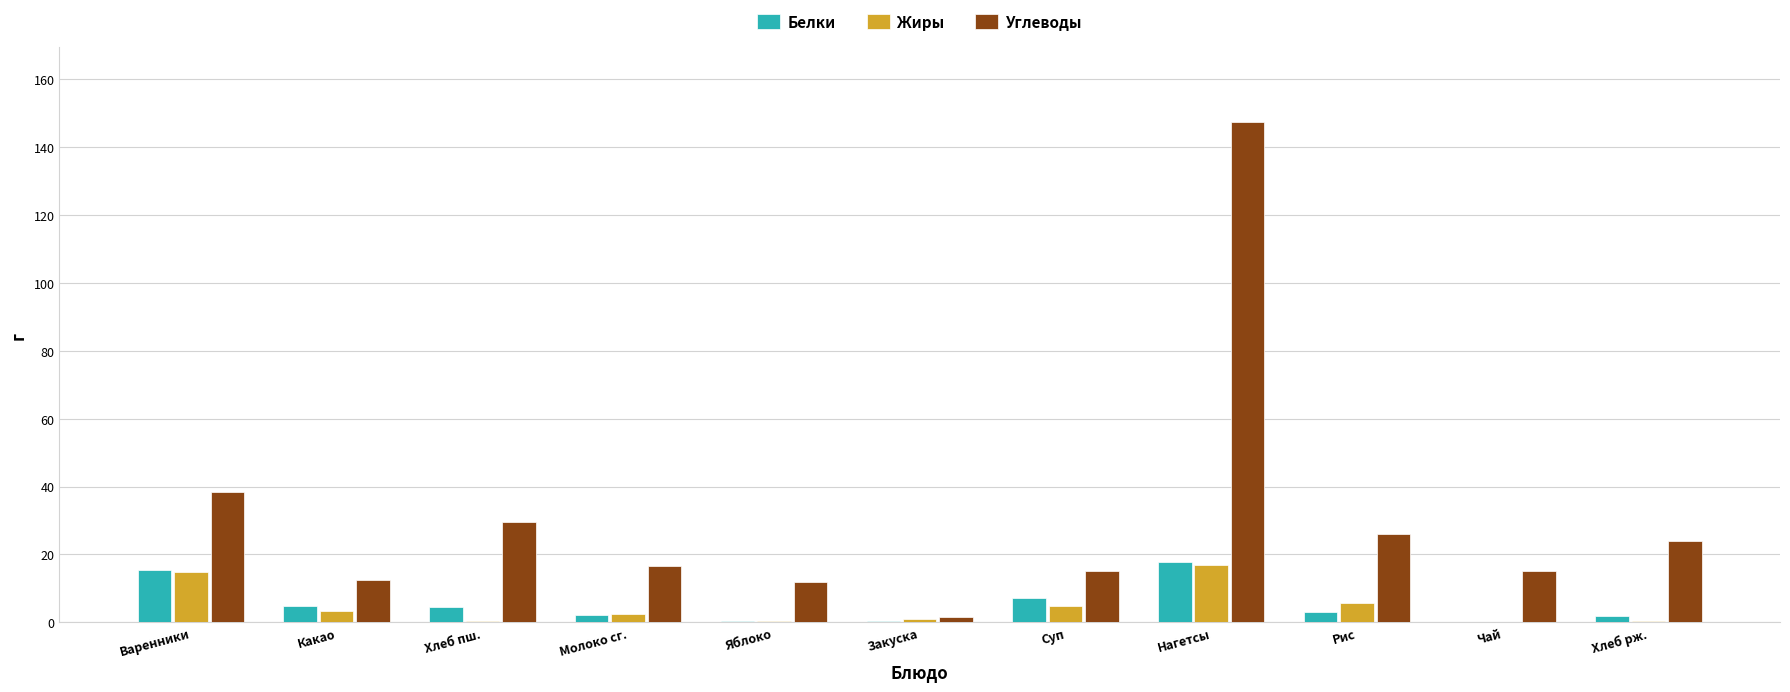

Which series has the largest total across all categories?

Углеводы